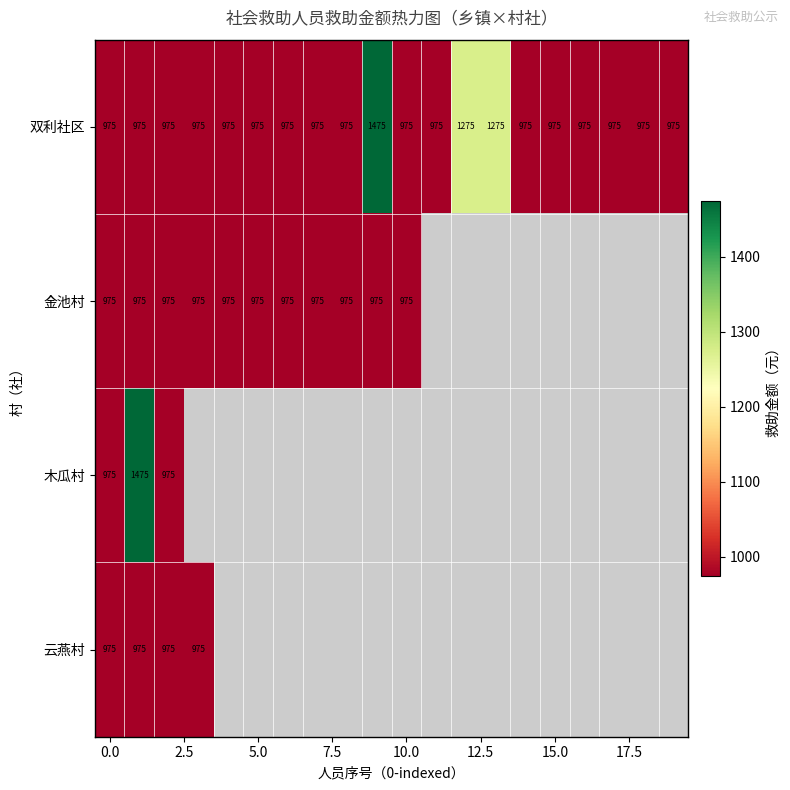

The value of 双利社区 at 15.0 is 975. True or false?

True